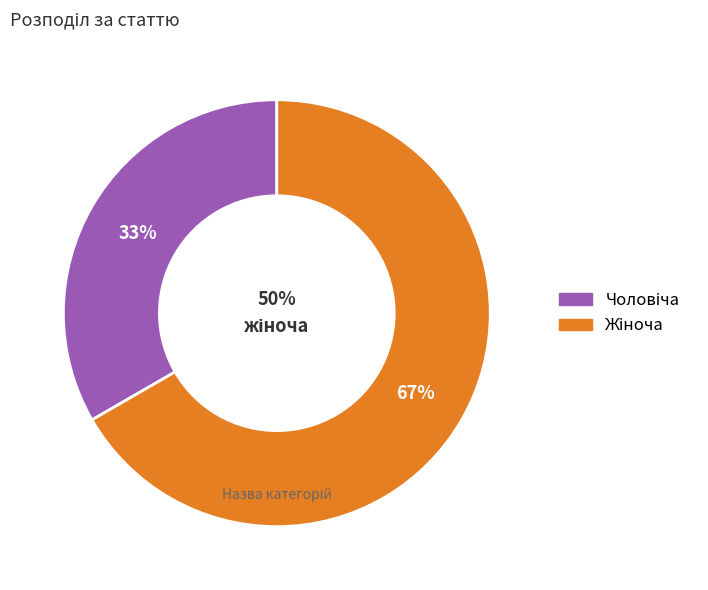

Is Жіноча the majority of the pie?

Yes